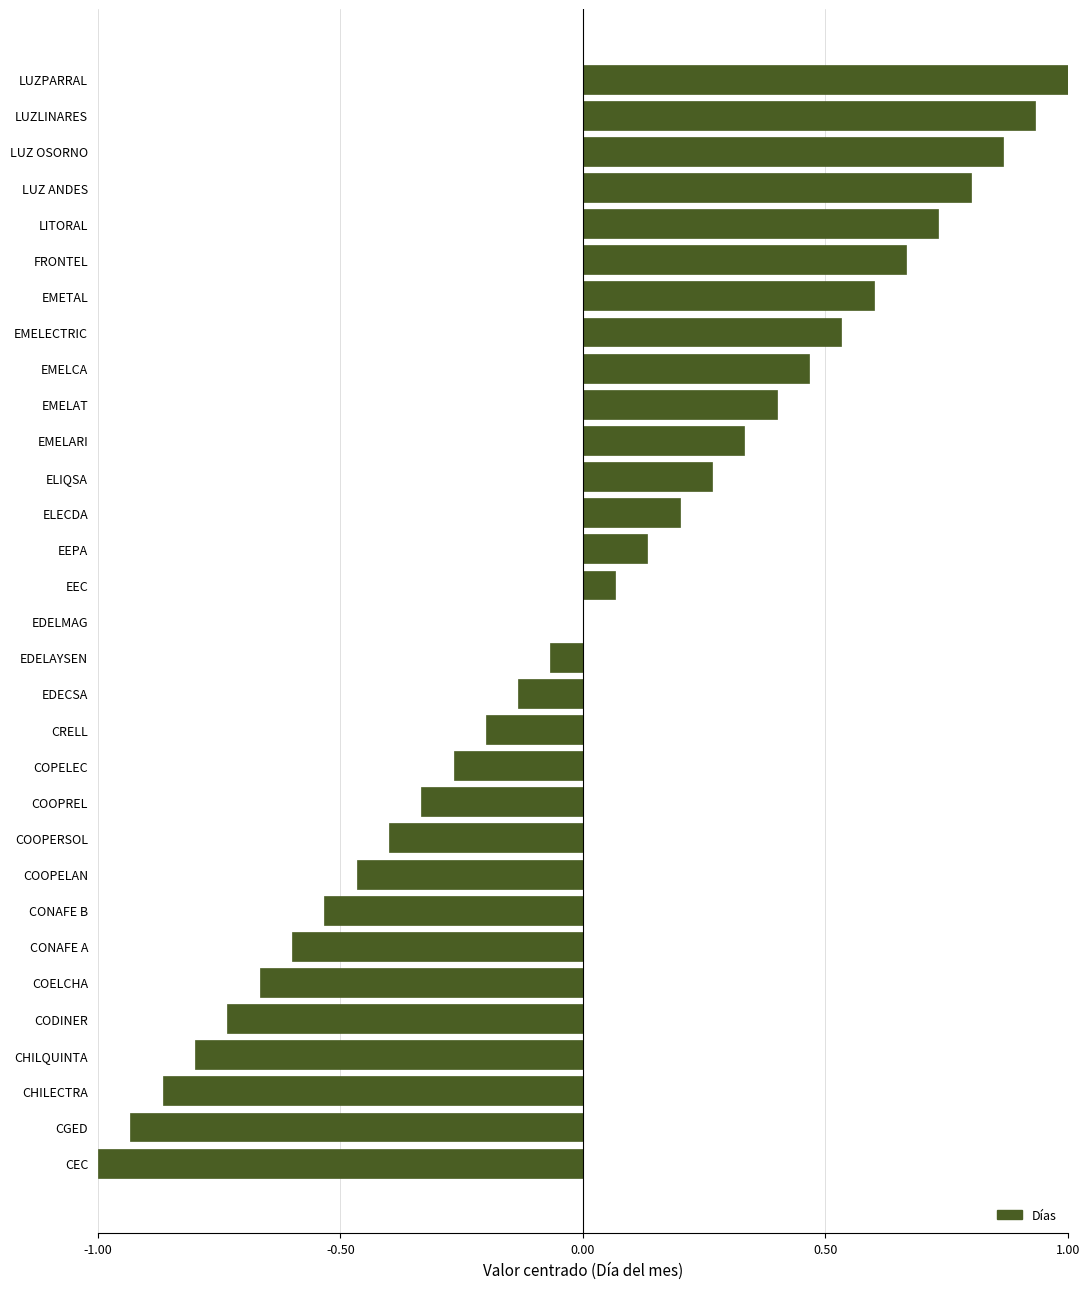

What is the maximum value shown in the chart?

1.0